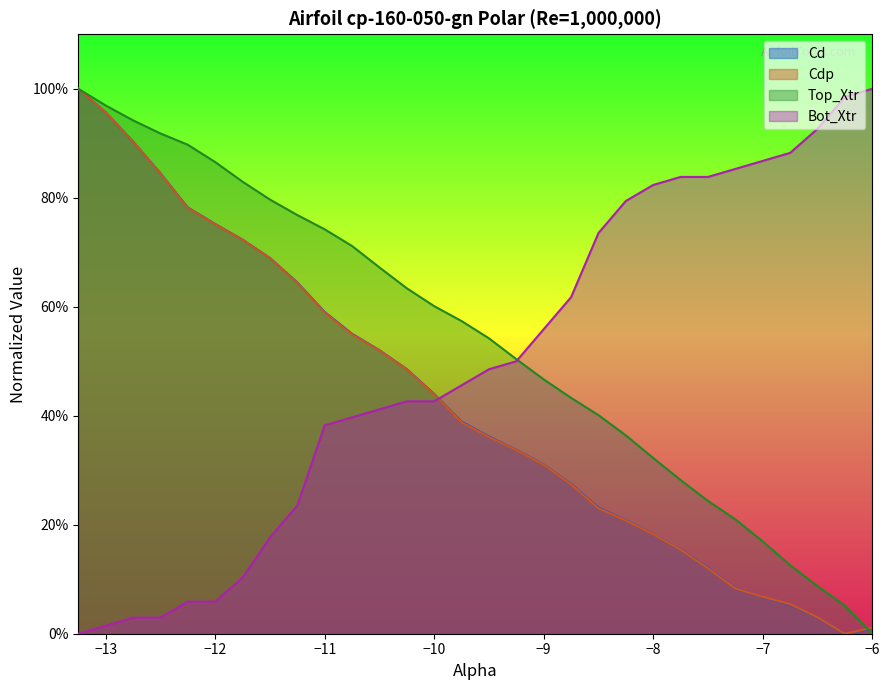

What are all the series names shown in the legend?

Cd, Cdp, Top_Xtr, Bot_Xtr